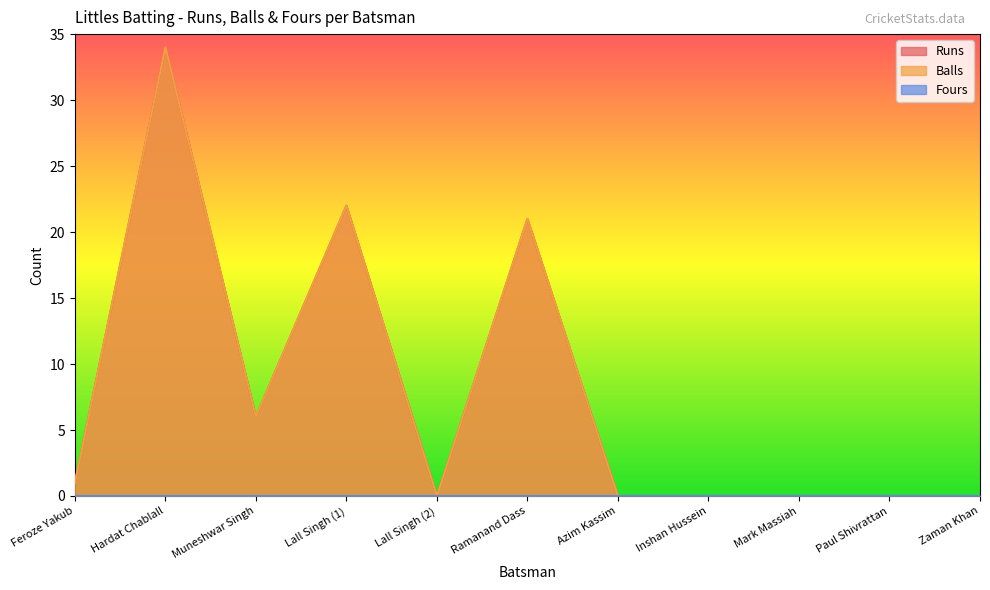

Reading left to right, extract all data points from this chart.

Runs: Feroze Yakub=1	Hardat Chablall=34	Muneshwar Singh=6	Lall Singh (1)=22	Lall Singh (2)=0	Ramanand Dass=21	Azim Kassim=0	Inshan Hussein=0	Mark Massiah=0	Paul Shivrattan=0	Zaman Khan=0
Balls: Feroze Yakub=1	Hardat Chablall=34	Muneshwar Singh=6	Lall Singh (1)=22	Lall Singh (2)=0	Ramanand Dass=21	Azim Kassim=0	Inshan Hussein=0	Mark Massiah=0	Paul Shivrattan=0	Zaman Khan=0